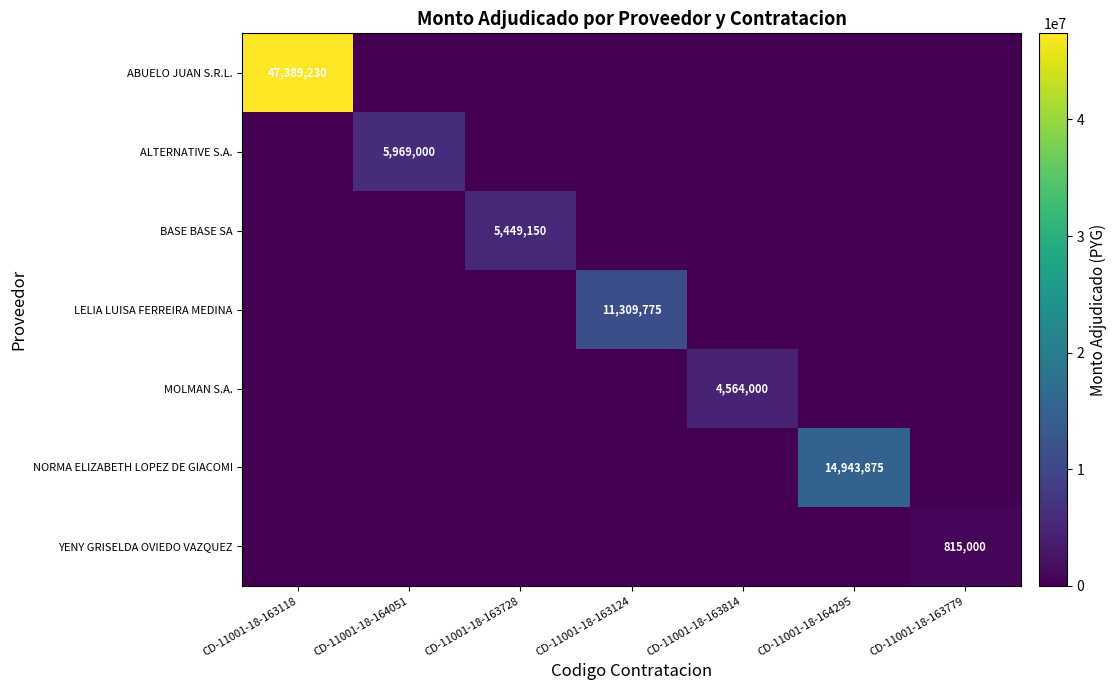

Between CD-11001-18-164295 and CD-11001-18-163118, which is larger?

CD-11001-18-163118